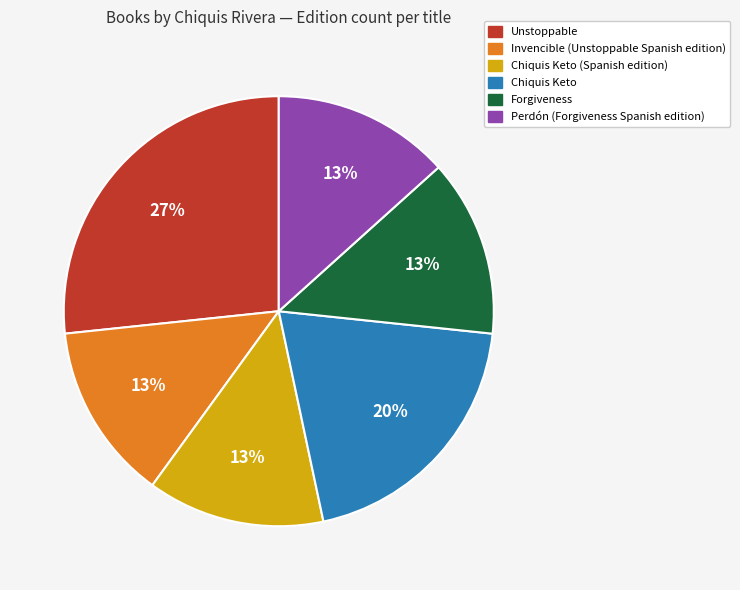

To the nearest percent, what percentage of the pie is Chiquis Keto?

20%